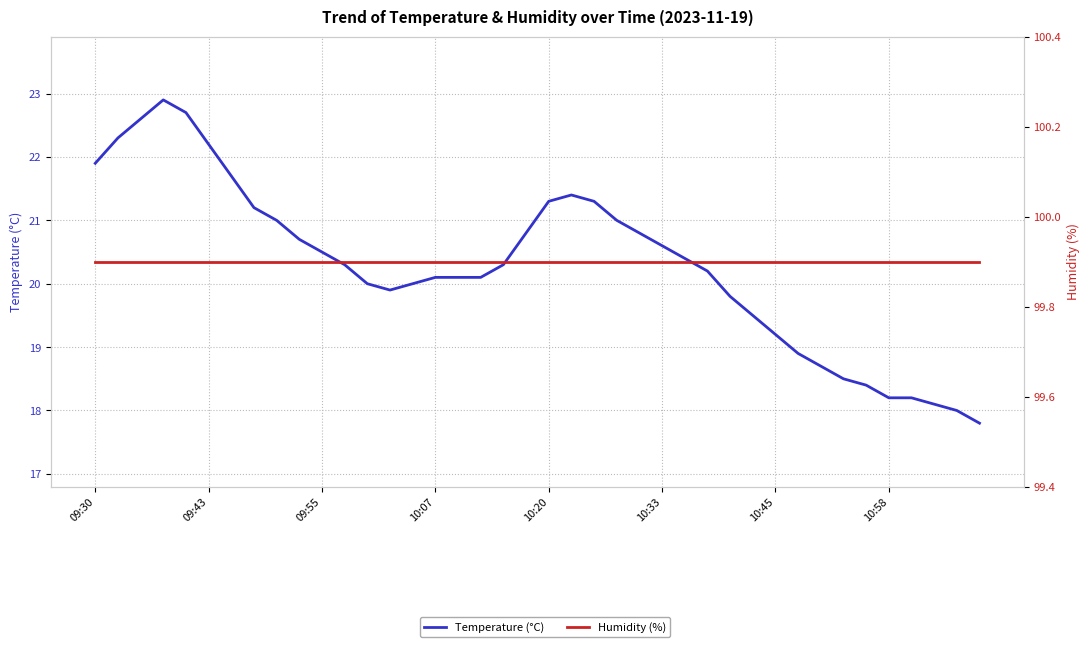

What is the difference between the Temperature (°C) values at 12 and 38?

2.0